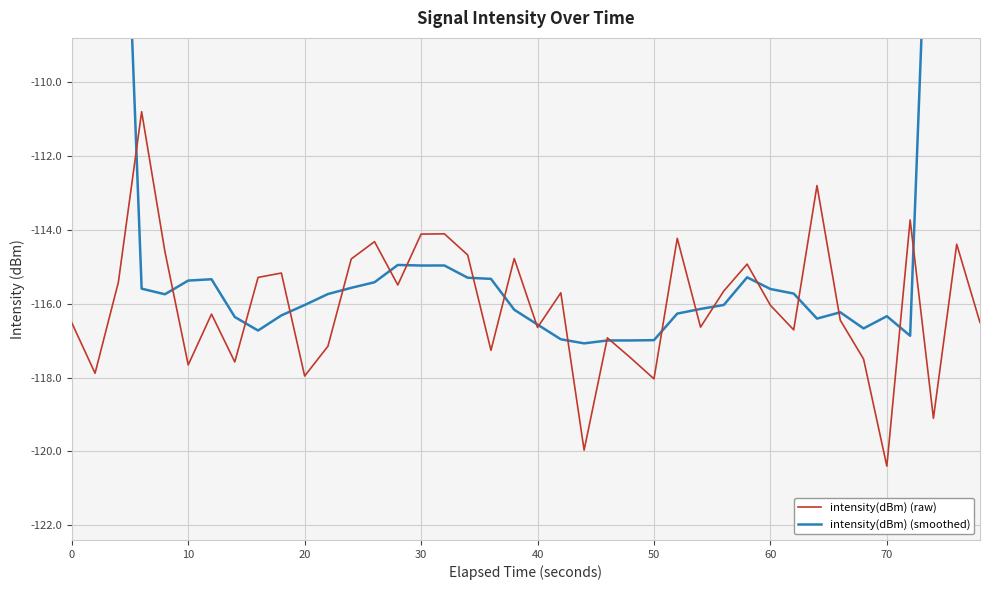

True or false: intensity(dBm) (raw) has a value of -114.1 at 30.

True